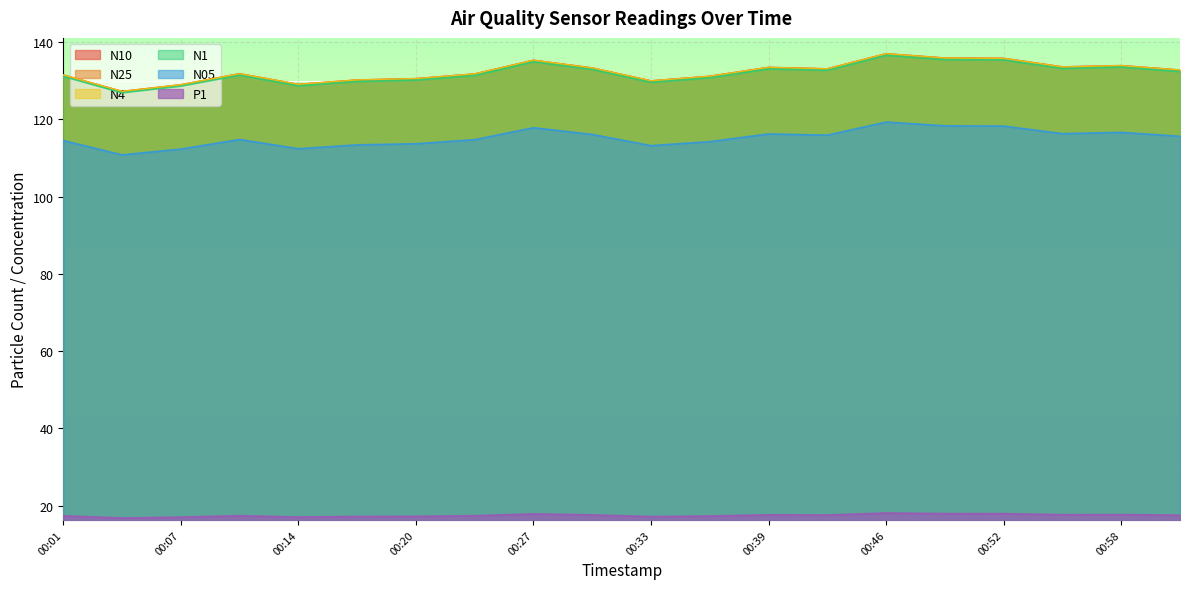

Reading right to left, list all the values displayed in this chart.

N10: 01:02=132.7	00:58=133.9	00:55=133.5	00:52=135.7	00:49=135.8	00:46=136.9	00:43=133.0	00:39=133.4	00:36=131.1	00:33=129.9	00:30=133.3	00:27=135.2	00:23=131.7	00:20=130.5	00:17=130.2	00:14=129.0	00:11=131.8	00:07=128.9	00:04=127.2	00:01=131.4
N25: 01:02=132.7	00:58=133.8	00:55=133.5	00:52=135.7	00:49=135.8	00:46=136.9	00:43=133.0	00:39=133.3	00:36=131.1	00:33=129.9	00:30=133.2	00:27=135.2	00:23=131.7	00:20=130.4	00:17=130.1	00:14=129.0	00:11=131.7	00:07=128.9	00:04=127.1	00:01=131.4
N4: 01:02=132.7	00:58=133.8	00:55=133.5	00:52=135.7	00:49=135.8	00:46=136.9	00:43=133.0	00:39=133.4	00:36=131.1	00:33=129.9	00:30=133.2	00:27=135.2	00:23=131.7	00:20=130.5	00:17=130.1	00:14=129.0	00:11=131.7	00:07=128.9	00:04=127.2	00:01=131.4
N1: 01:02=132.3	00:58=133.5	00:55=133.1	00:52=135.3	00:49=135.4	00:46=136.6	00:43=132.7	00:39=133.0	00:36=130.8	00:33=129.6	00:30=132.9	00:27=134.9	00:23=131.3	00:20=130.1	00:17=129.8	00:14=128.7	00:11=131.4	00:07=128.6	00:04=126.8	00:01=131.1
N05: 01:02=115.6	00:58=116.6	00:55=116.3	00:52=118.2	00:49=118.3	00:46=119.3	00:43=115.9	00:39=116.2	00:36=114.2	00:33=113.2	00:30=116.1	00:27=117.8	00:23=114.7	00:20=113.7	00:17=113.4	00:14=112.4	00:11=114.8	00:07=112.3	00:04=110.8	00:01=114.5
P1: 01:02=17.6	00:58=17.7	00:55=17.7	00:52=18.0	00:49=18.0	00:46=18.1	00:43=17.6	00:39=17.7	00:36=17.4	00:33=17.2	00:30=17.6	00:27=17.9	00:23=17.4	00:20=17.3	00:17=17.2	00:14=17.1	00:11=17.4	00:07=17.1	00:04=16.9	00:01=17.4